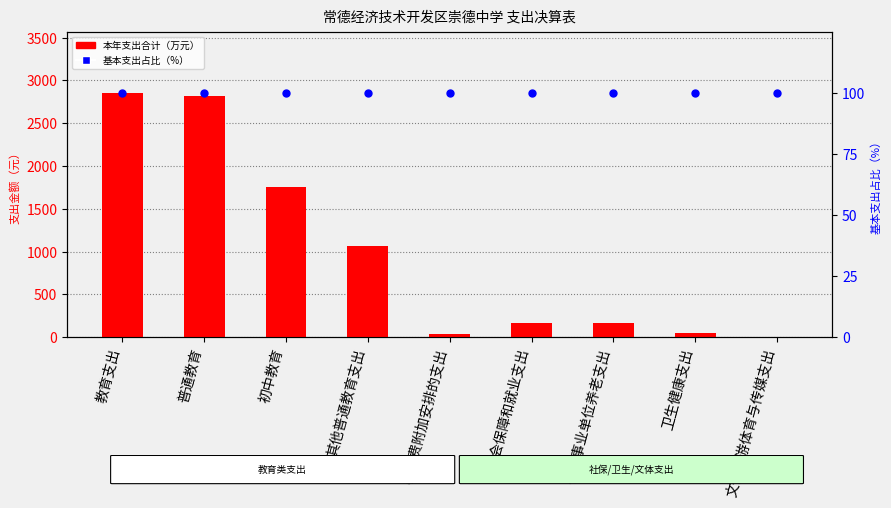

Which series reaches the minimum Y coordinate?

本年支出合计（万元）